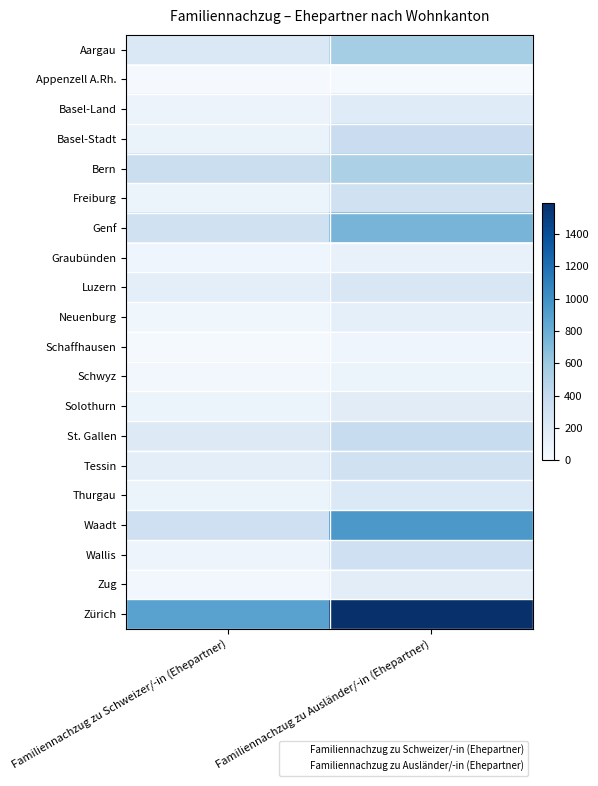

Rank the series by their maximum value, from highest to lowest.

Zürich, Waadt, Genf, Aargau, Bern, St. Gallen, Basel-Stadt, Wallis, Freiburg, Tessin, Luzern, Thurgau, Basel-Land, Solothurn, Zug, Neuenburg, Graubünden, Schwyz, Schaffhausen, Appenzell A.Rh.